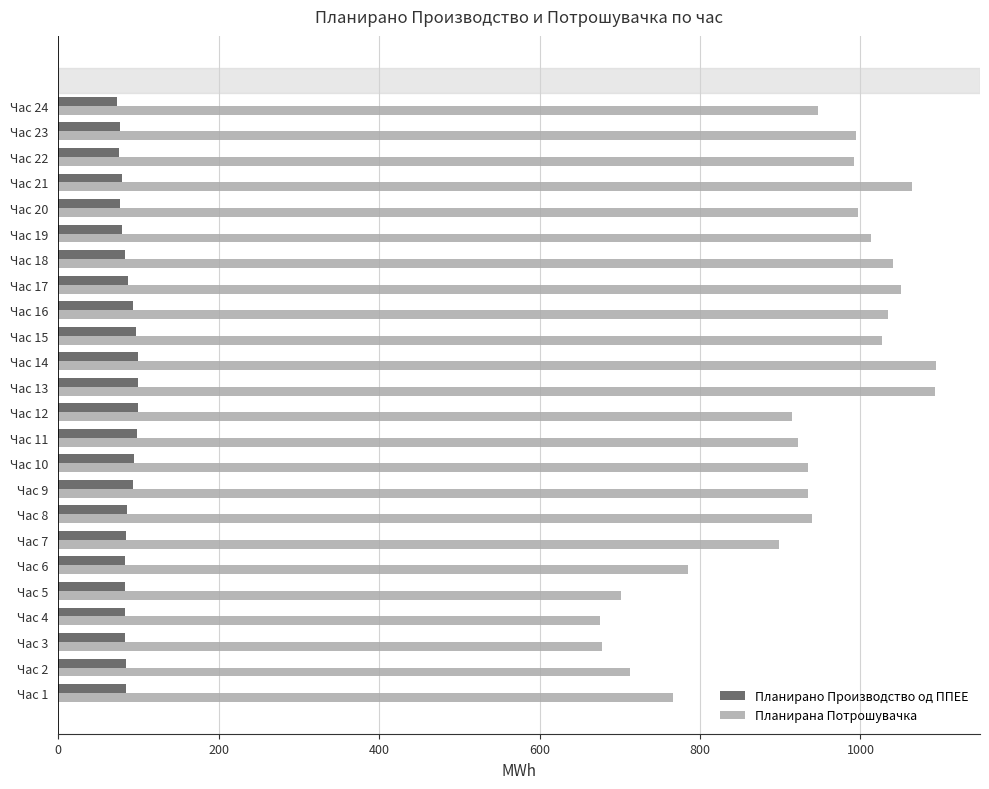

Which series has the largest total across all categories?

Планирана Потрошувачка